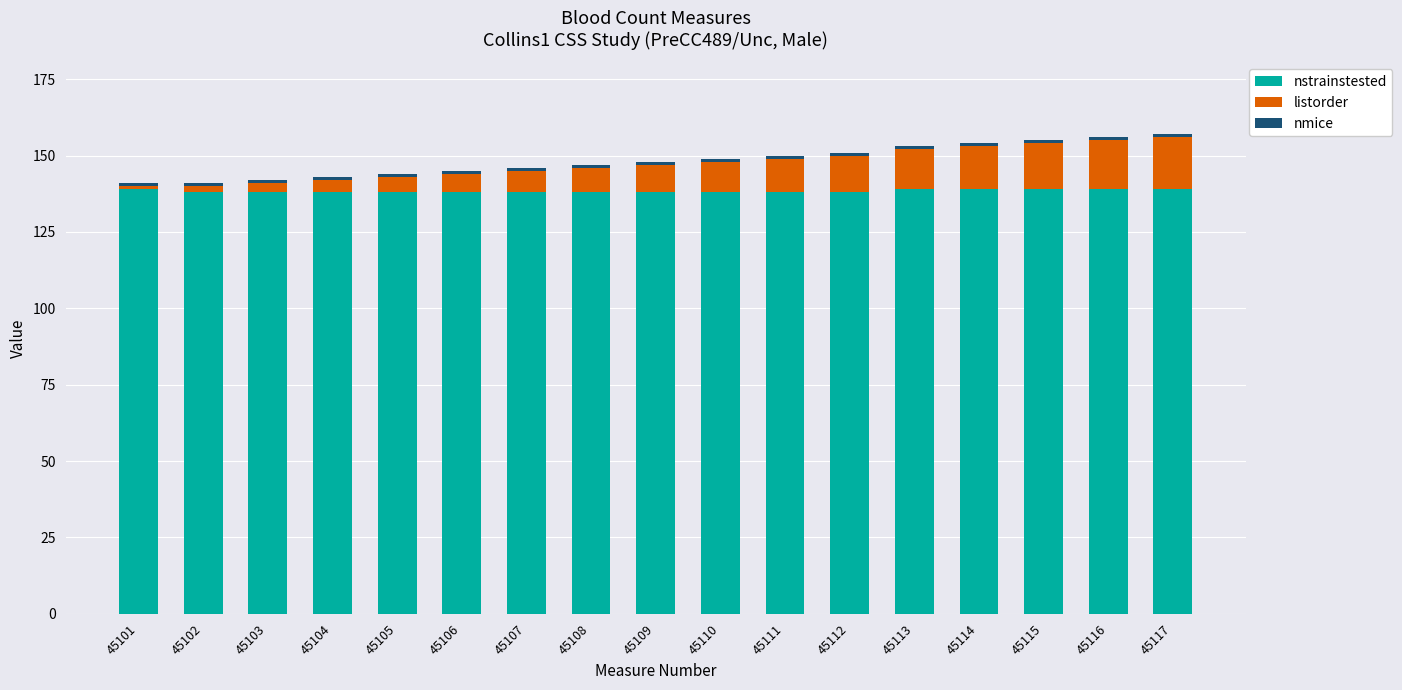

What is the maximum value for nstrainstested?

139